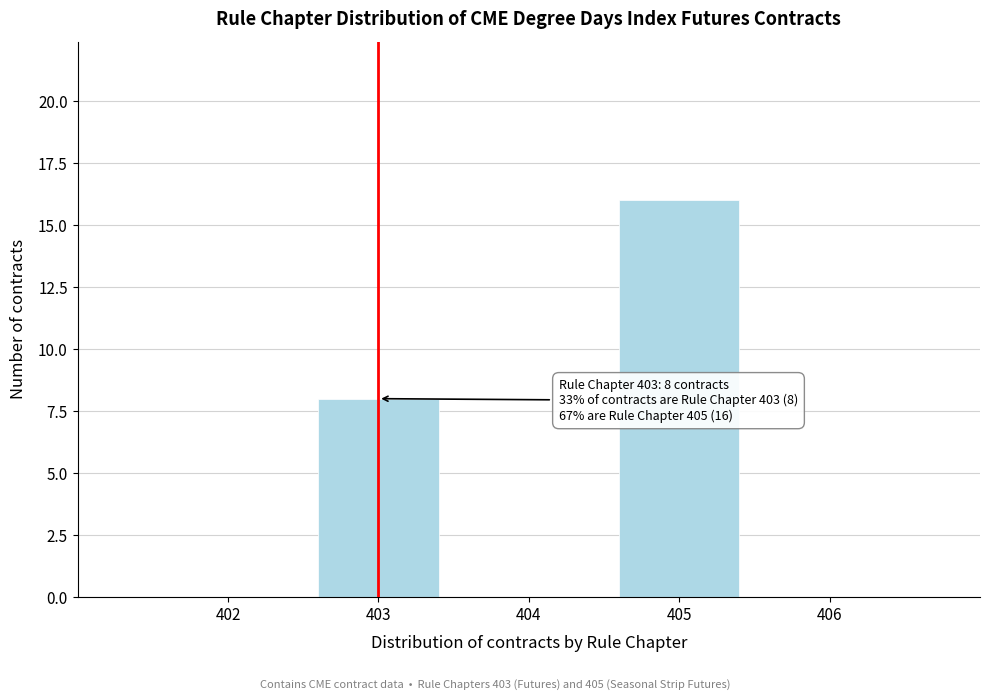

Reading left to right, what are all the values shown in this chart?

8	16